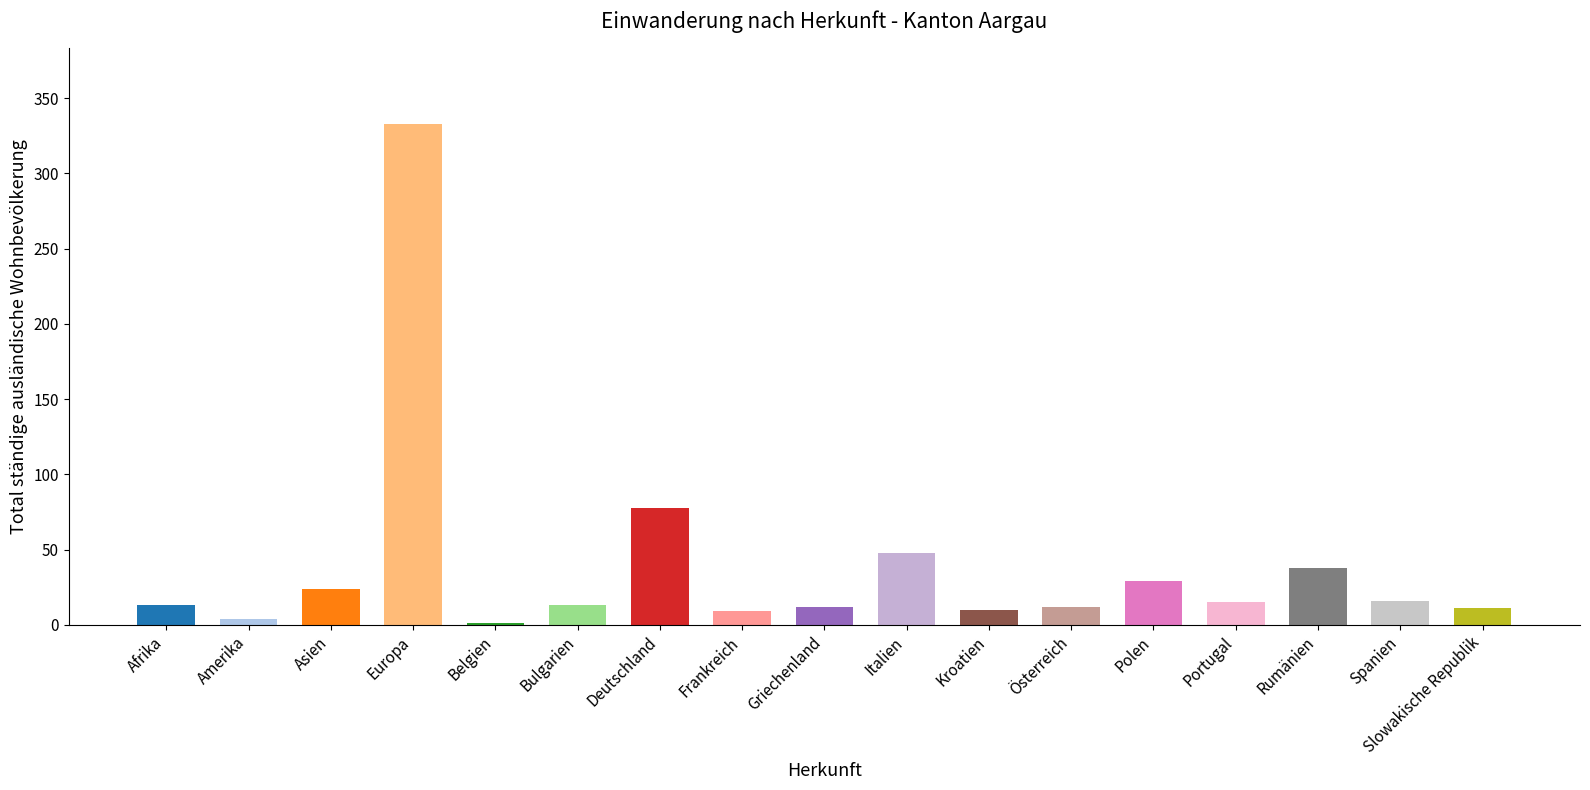

The value at Slowakische Republik is 11. True or false?

True